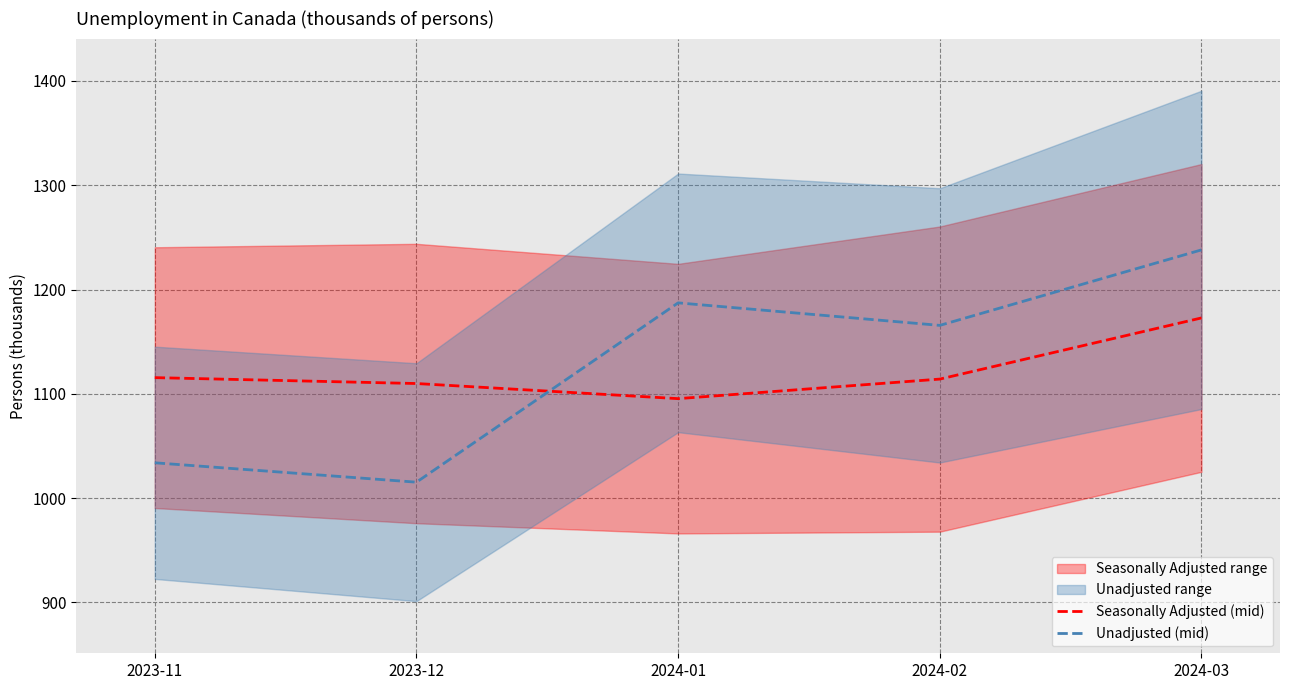

What is the difference between the highest and lowest values at 2023-12?

94.6